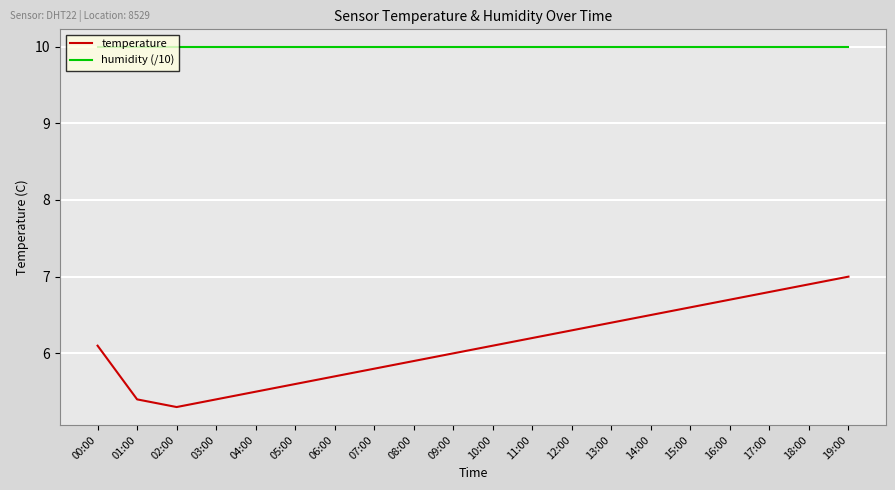

What position from the left is 19:00?

20